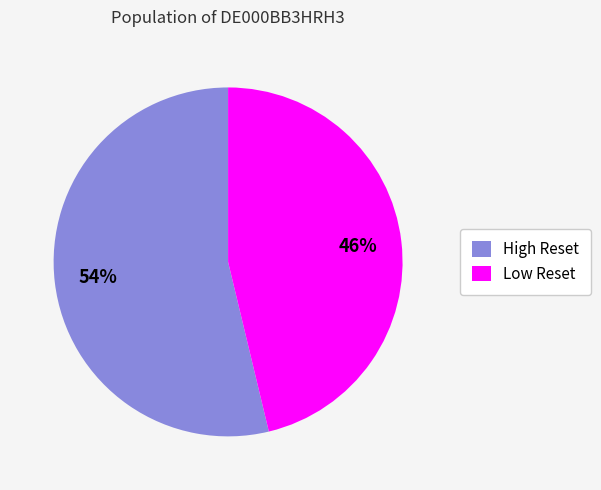

To the nearest percent, what percentage of the pie is Low Reset?

46%